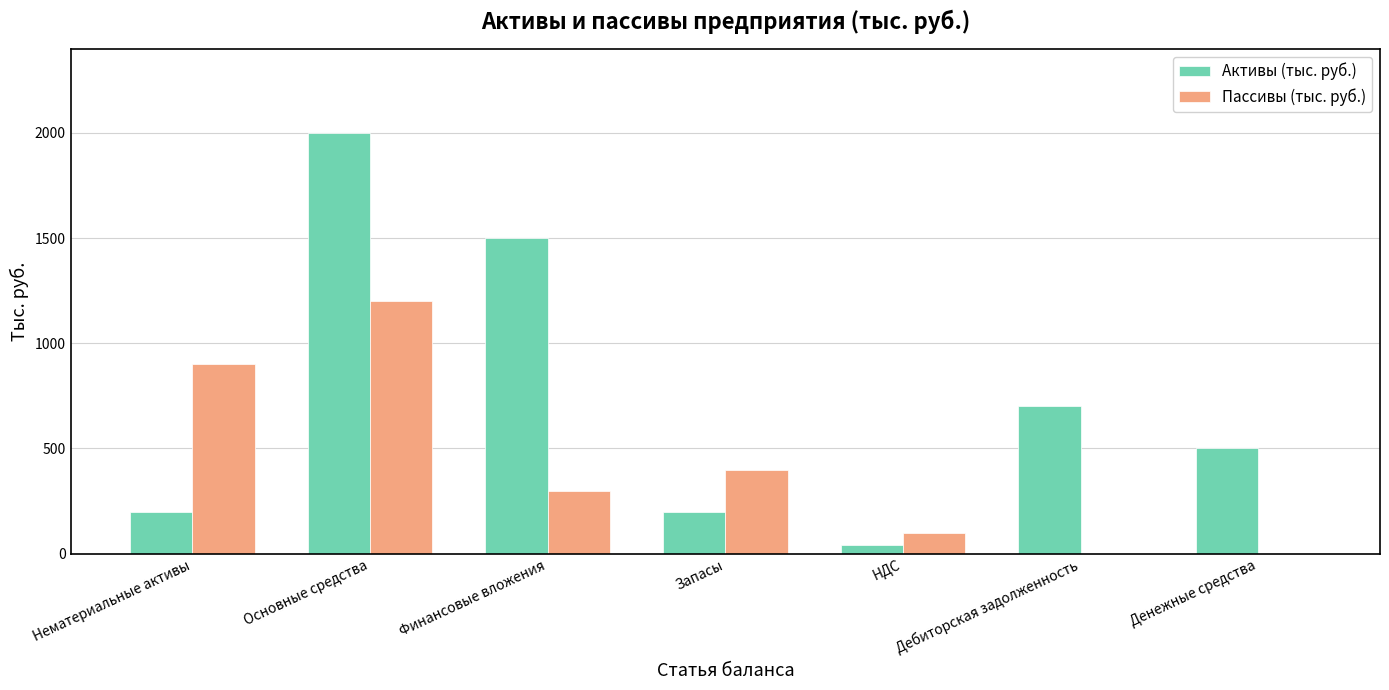

The value of Активы (тыс. руб.) at Нематериальные активы is 78. True or false?

False